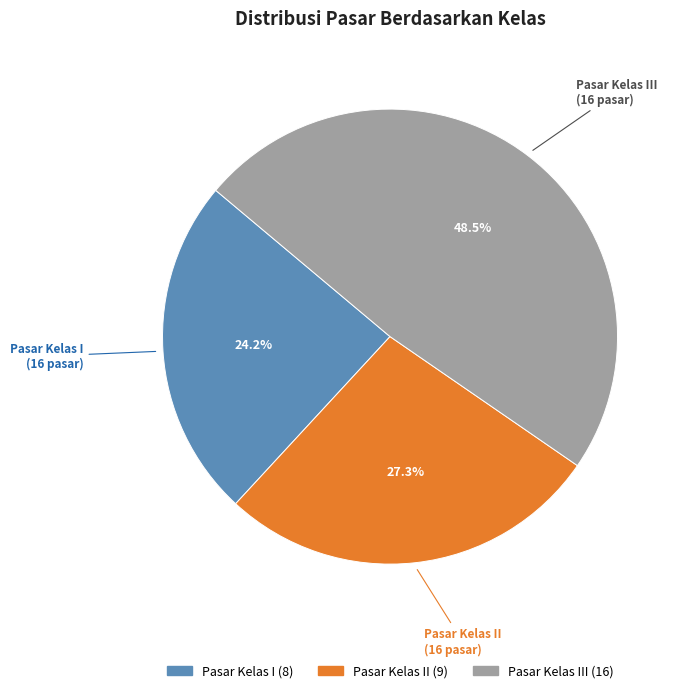

To the nearest percent, what is the combined percentage of Pasar Kelas I and Pasar Kelas III?

73%